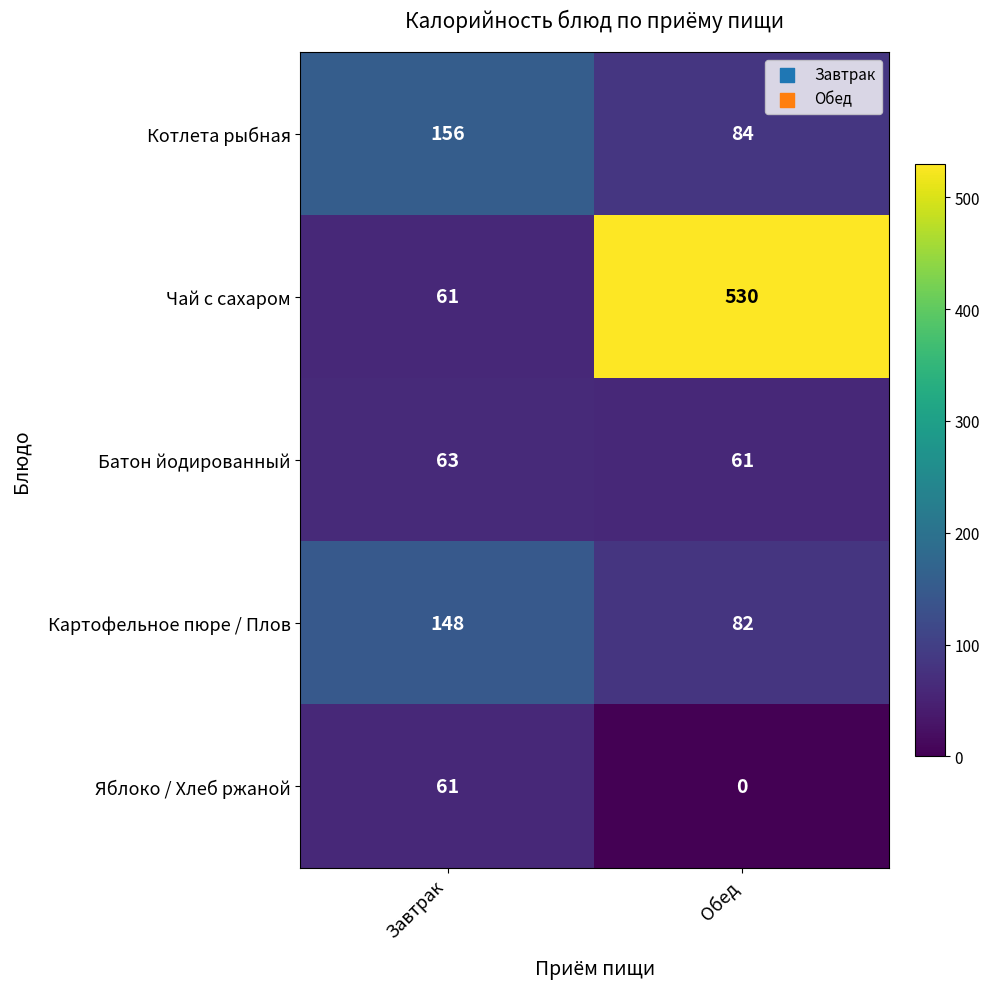

Rank the series at Обед from lowest to highest value.

Яблоко / Хлеб ржаной, Батон йодированный, Картофельное пюре / Плов, Котлета рыбная, Чай с сахаром